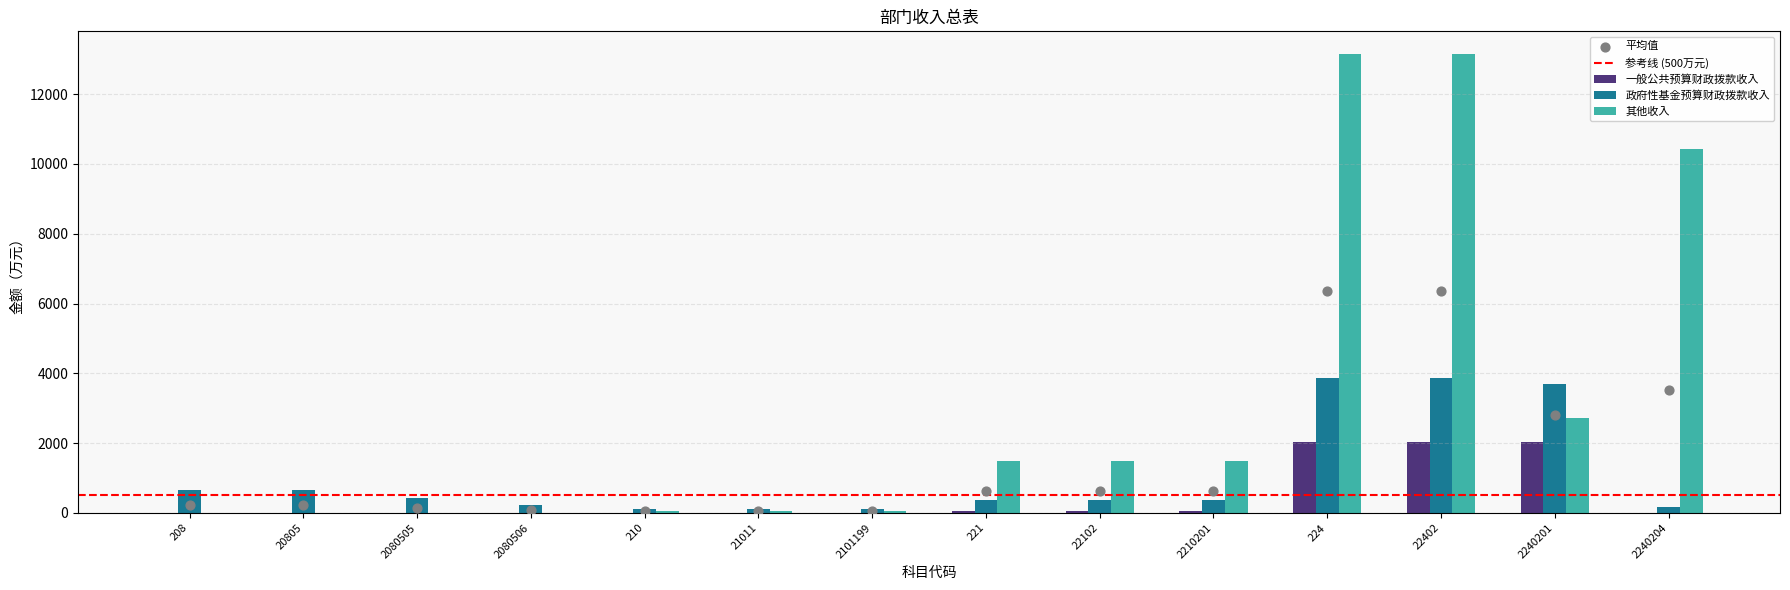

Which series reaches the minimum Y coordinate?

一般公共预算财政拨款收入